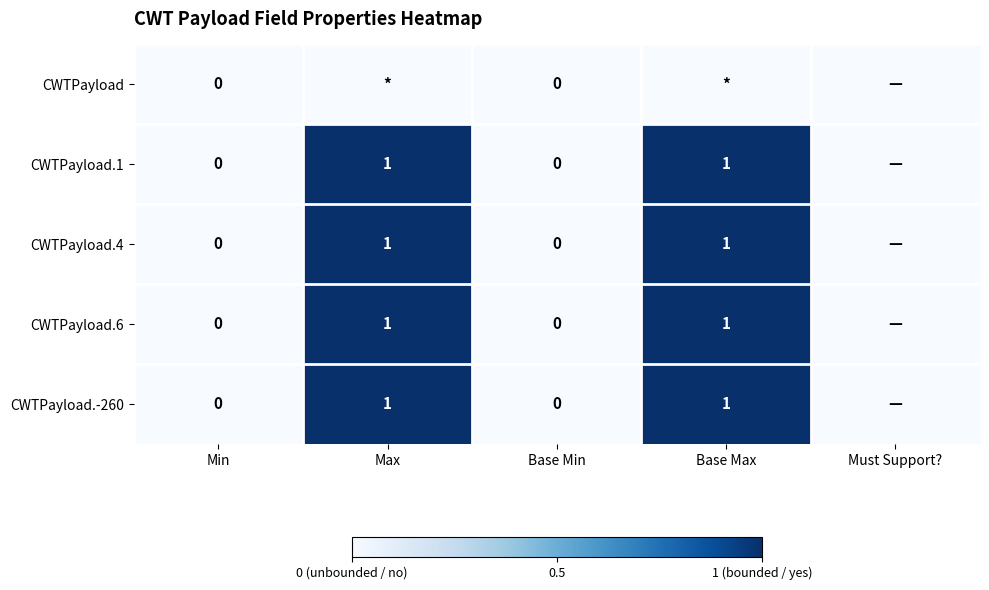

The CWTPayload.-260 series shows 1 at Max. True or false?

True